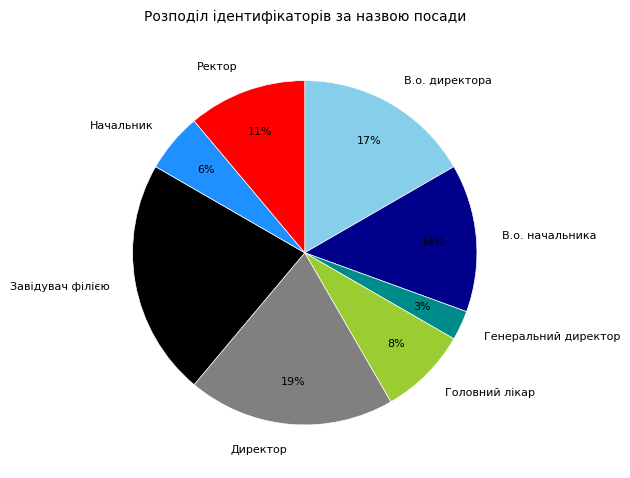

To the nearest percent, what is the combined percentage of В.о. директора and Директор?

36%